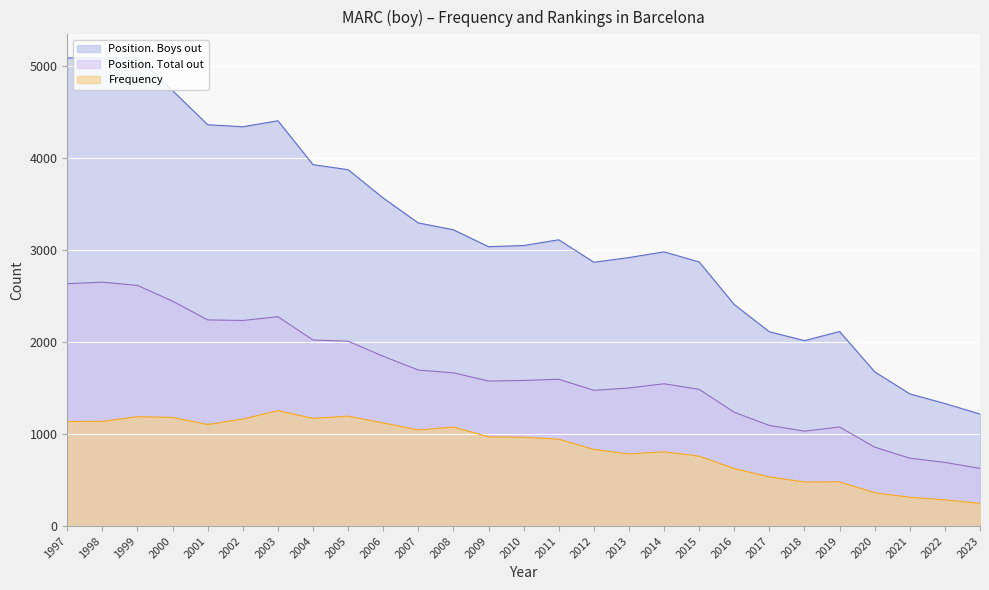

What is the sum of all Position. Total out values?

44461